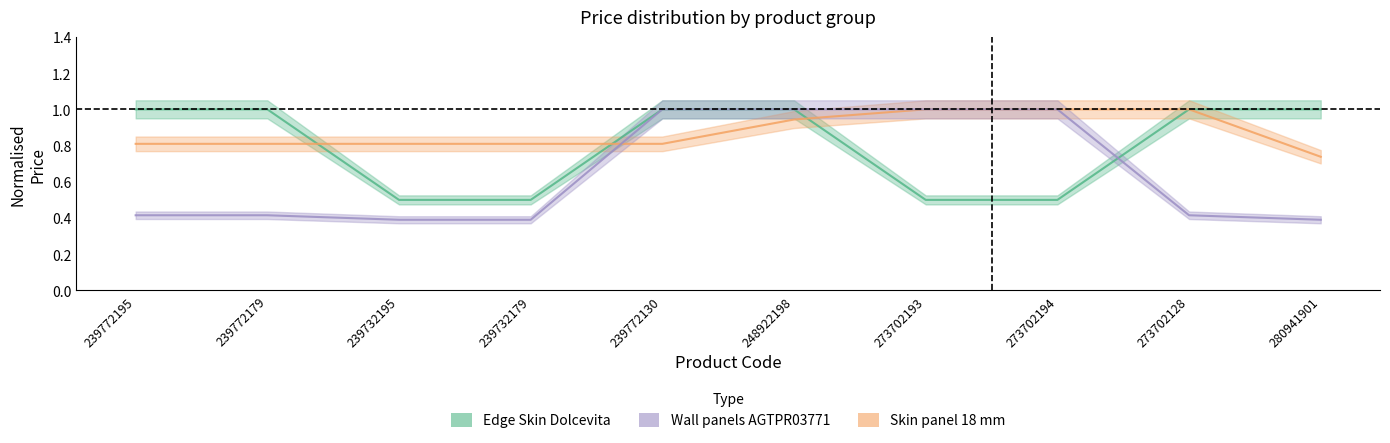

At which category is the sum across all series the highest?

248922198